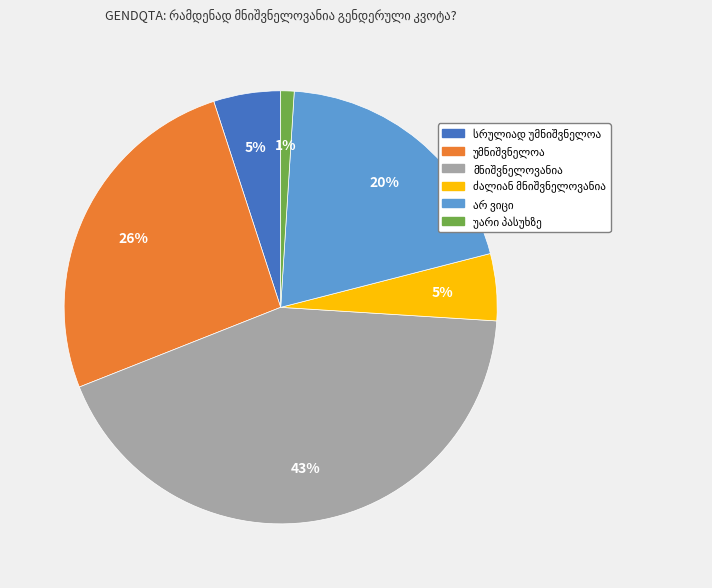

Is there a majority slice in this chart?

No